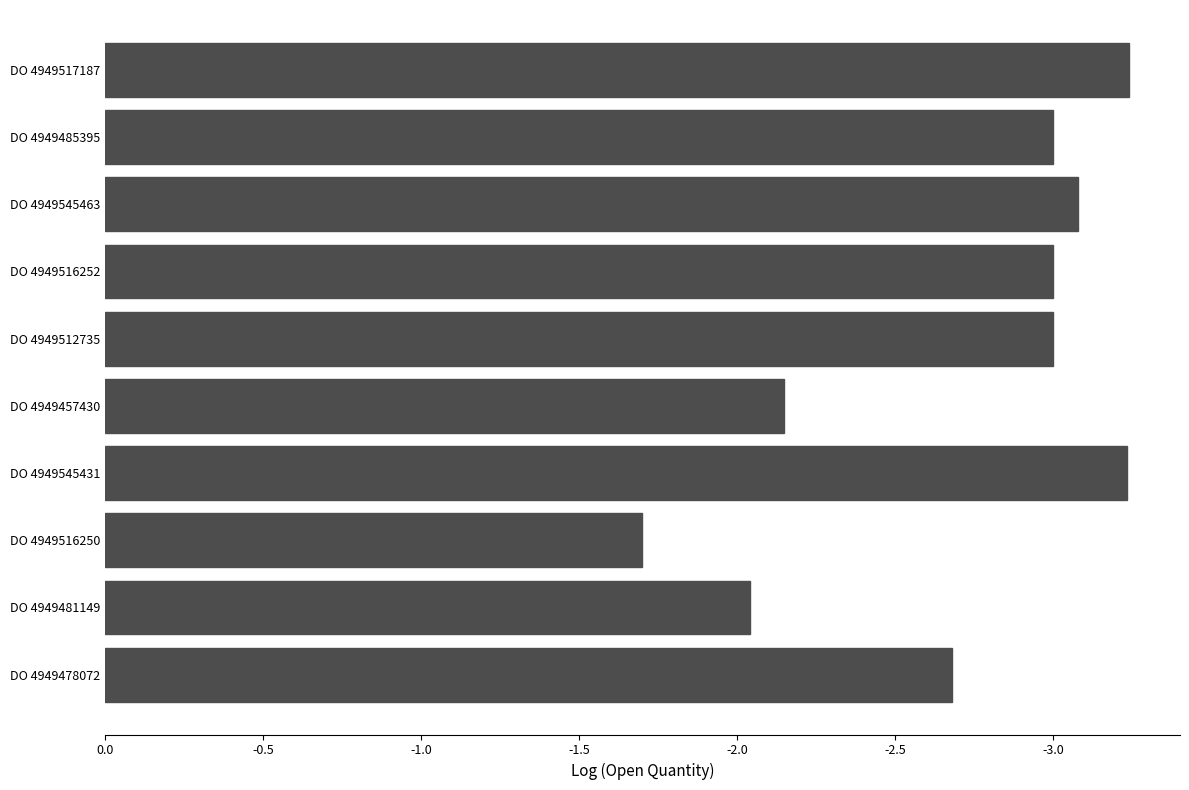

The value at DO 4949517187 is -3.2. True or false?

True